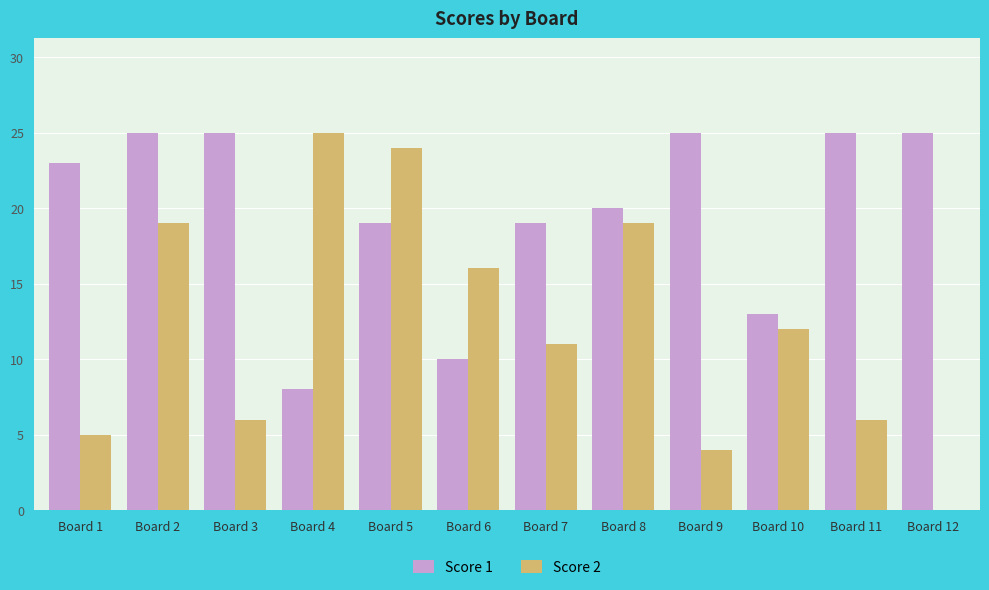

How many positive values does the Score 2 series have?

11